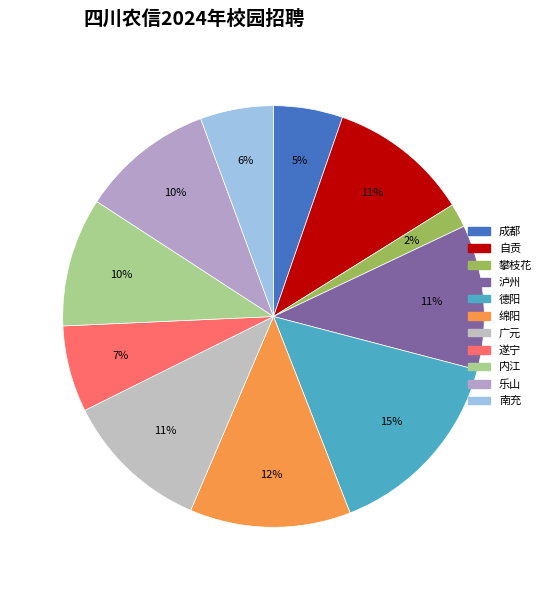

How many slices are in this pie chart?

11